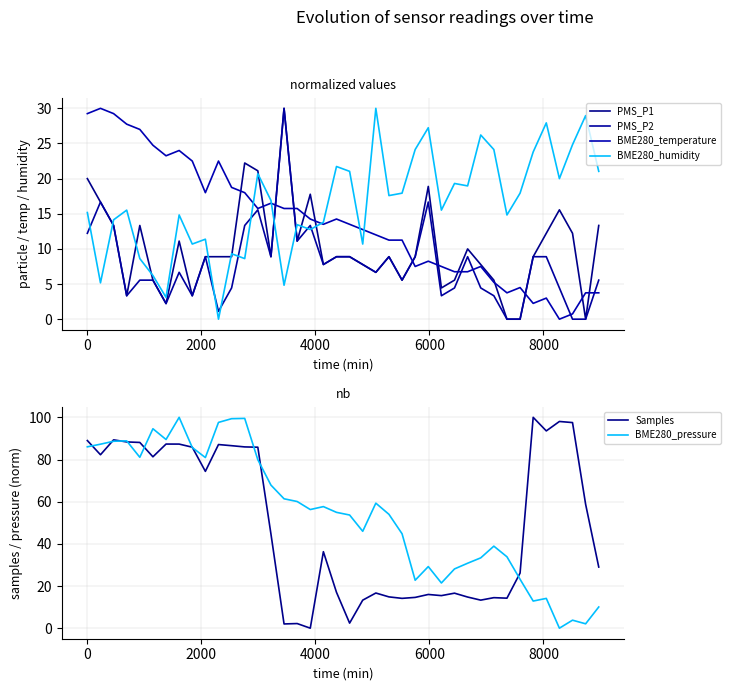

What is the highest value of the BME280_pressure series?

100.0